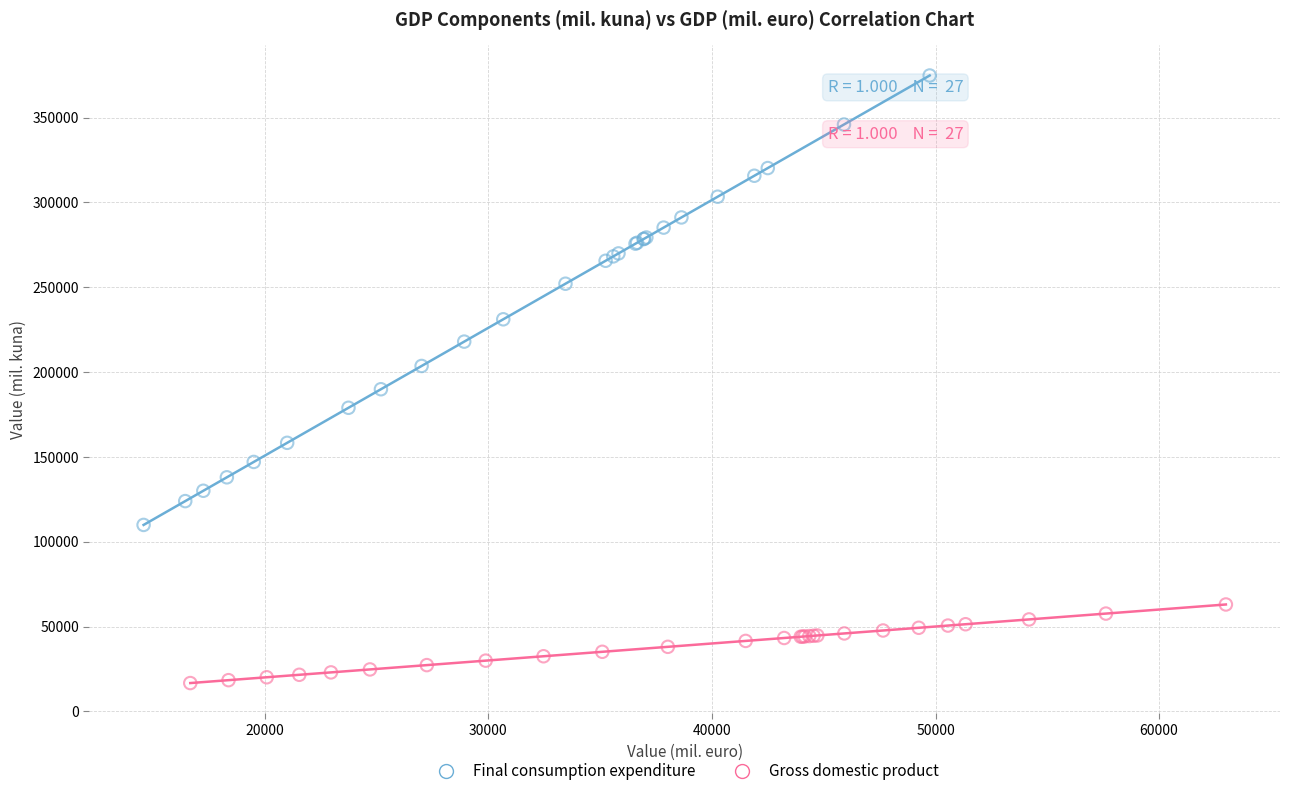

What are all the series names shown in the legend?

Final consumption expenditure, Gross domestic product